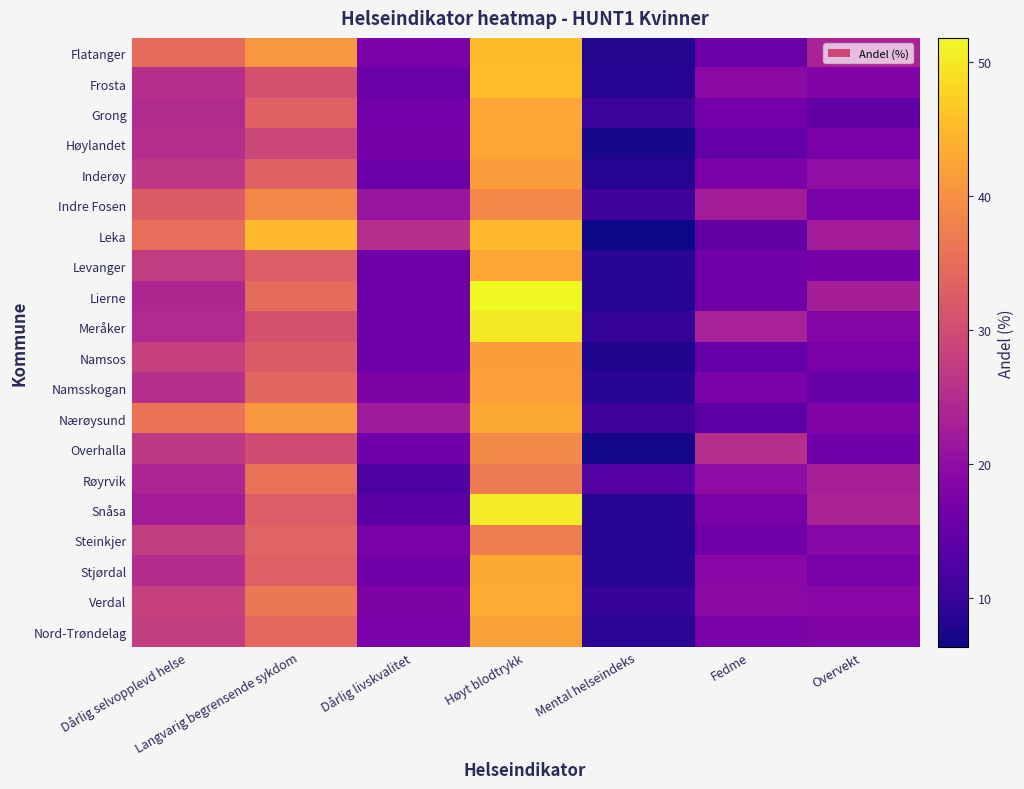

At Dårlig livskvalitet, list the series in order from largest to smallest.

Leka, Nærøysund, Indre Fosen, Namsskogan, Verdal, Flatanger, Steinkjer, Nord-Trøndelag, Høylandet, Grong, Stjørdal, Overhalla, Namsos, Lierne, Levanger, Meråker, Frosta, Inderøy, Snåsa, Røyrvik